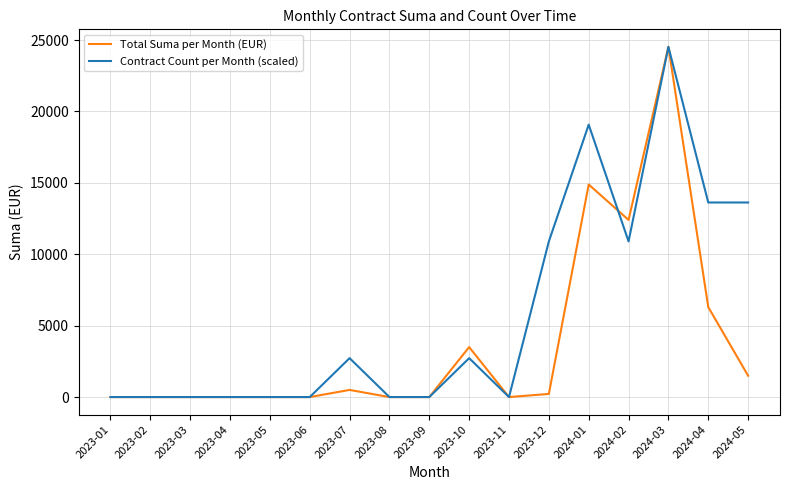

Reading left to right, transcribe all the data shown in this chart.

Total Suma per Month (EUR): 2023-01=0.0	2023-02=0.0	2023-03=0.0	2023-04=0.0	2023-05=0.0	2023-06=0.0	2023-07=500.0	2023-08=0.0	2023-09=0.0	2023-10=3500.0	2023-11=0.0	2023-12=220.0	2024-01=14884.6	2024-02=12402.5	2024-03=24523.8	2024-04=6300.0	2024-05=1495.1
Contract Count per Month (scaled): 2023-01=0.0	2023-02=0.0	2023-03=0.0	2023-04=0.0	2023-05=0.0	2023-06=0.0	2023-07=2724.9	2023-08=0.0	2023-09=0.0	2023-10=2724.9	2023-11=0.0	2023-12=10899.5	2024-01=19074.1	2024-02=10899.5	2024-03=24523.8	2024-04=13624.3	2024-05=13624.3